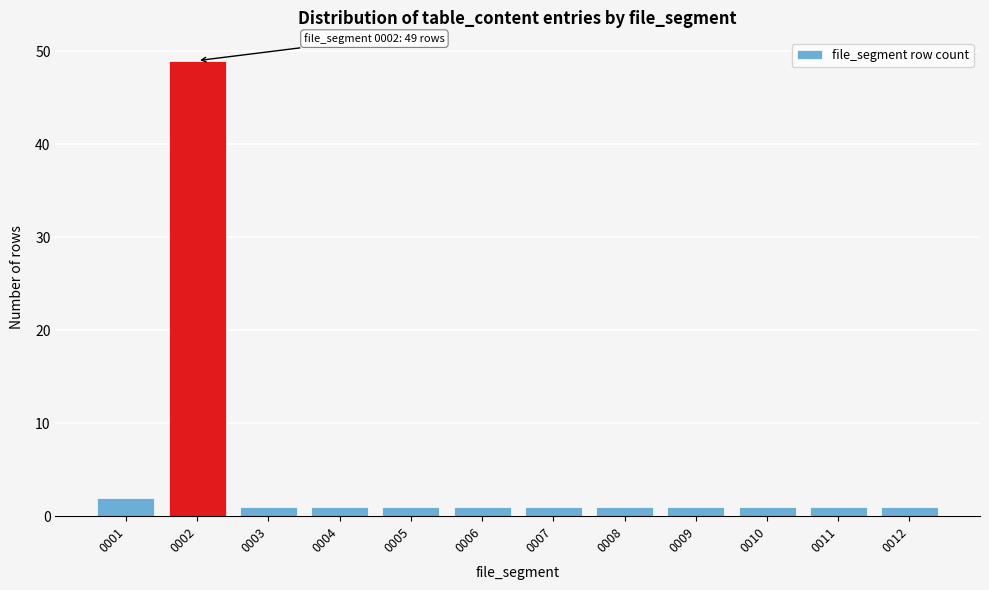

Reading left to right, transcribe all the data shown in this chart.

2	49	1	1	1	1	1	1	1	1	1	1